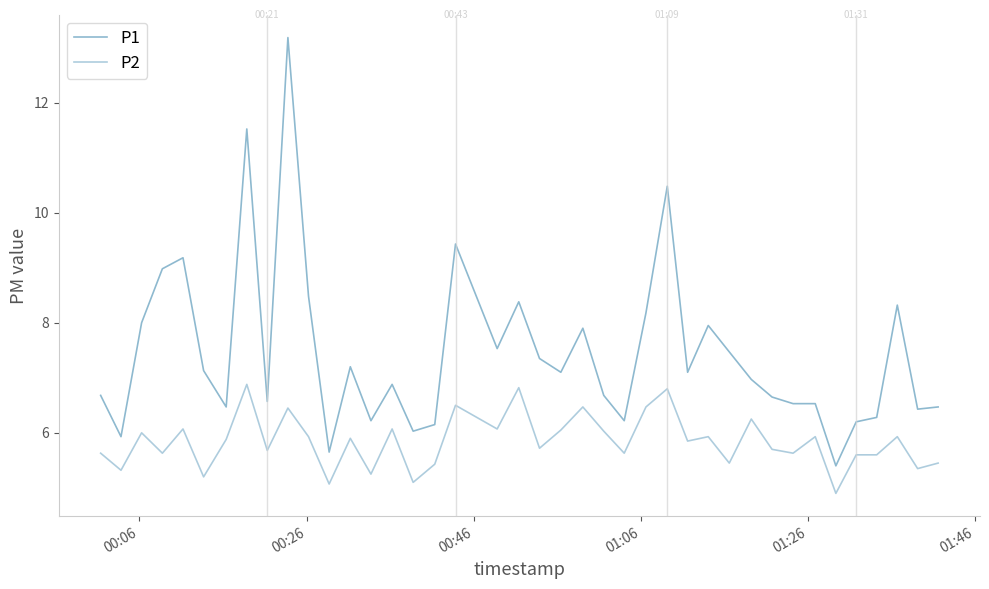

Which series has the widest spread of values?

P1